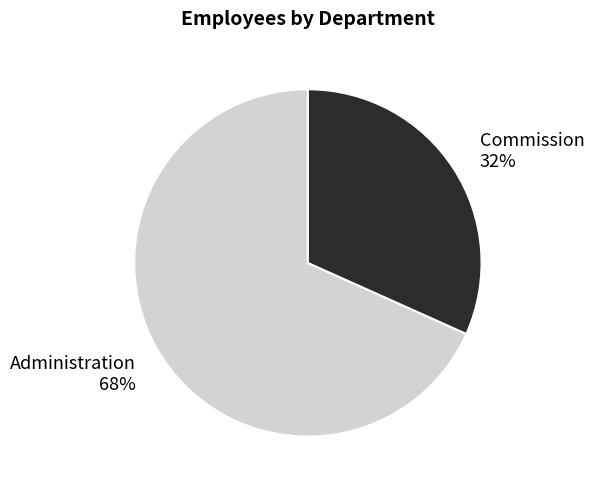

Which has a higher value, Administration or Commission?

Administration